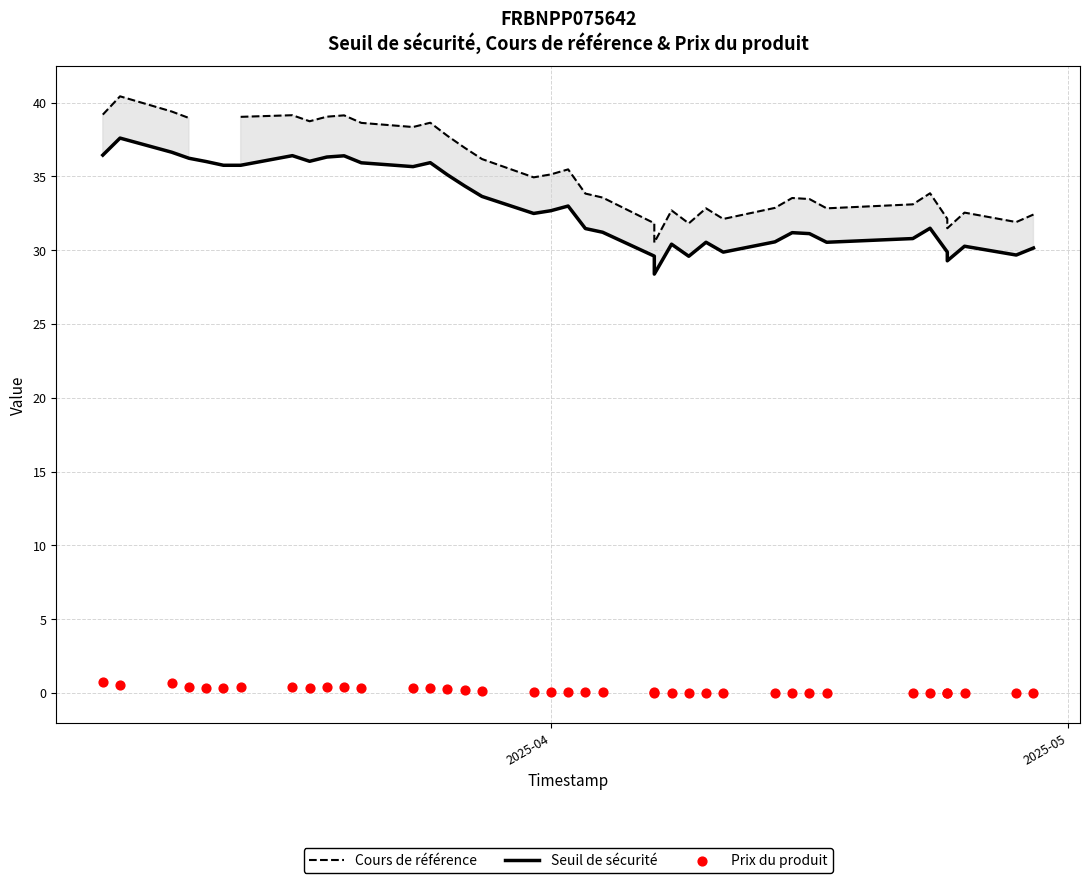

At how many categories does at least one series exceed 2?

39